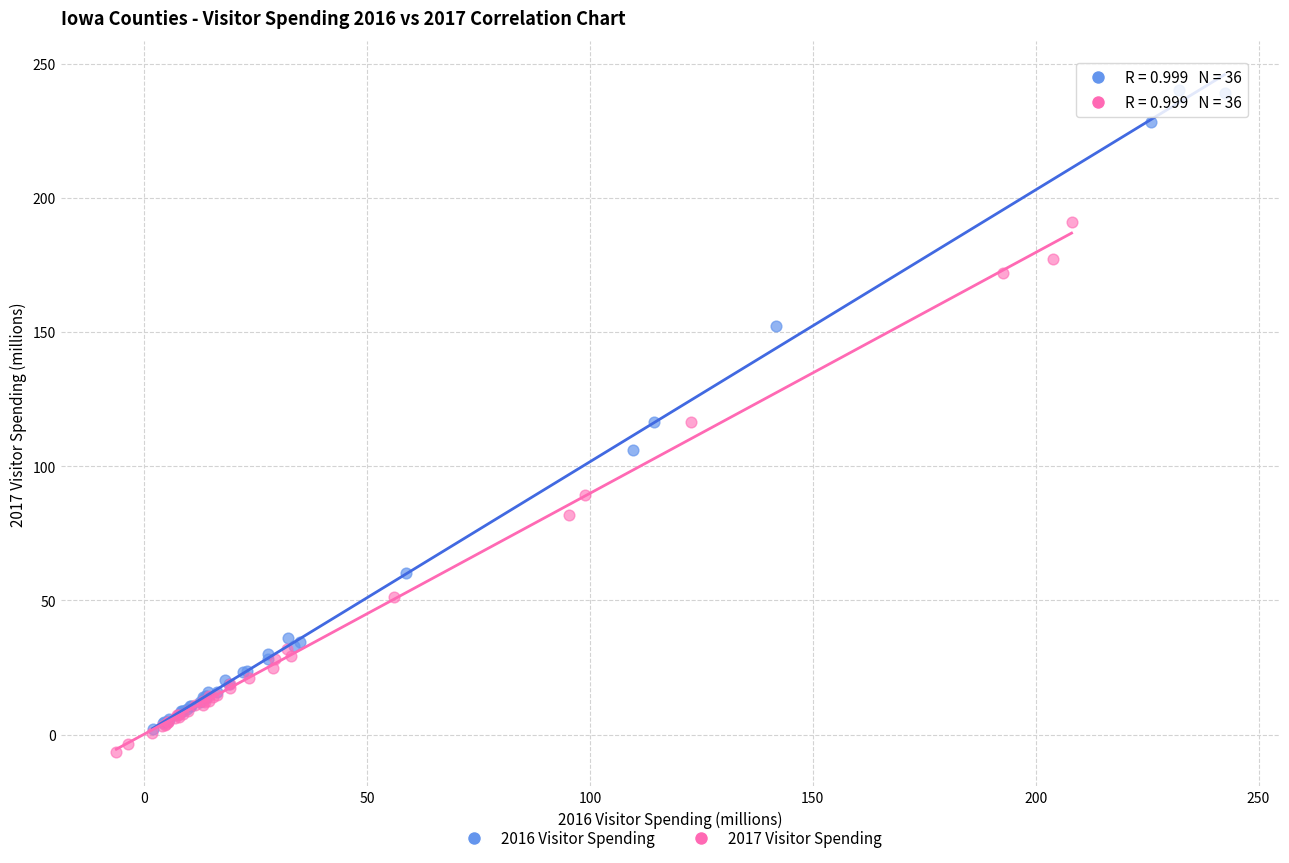

Which series contains the highest Y value?

2016 Visitor Spending